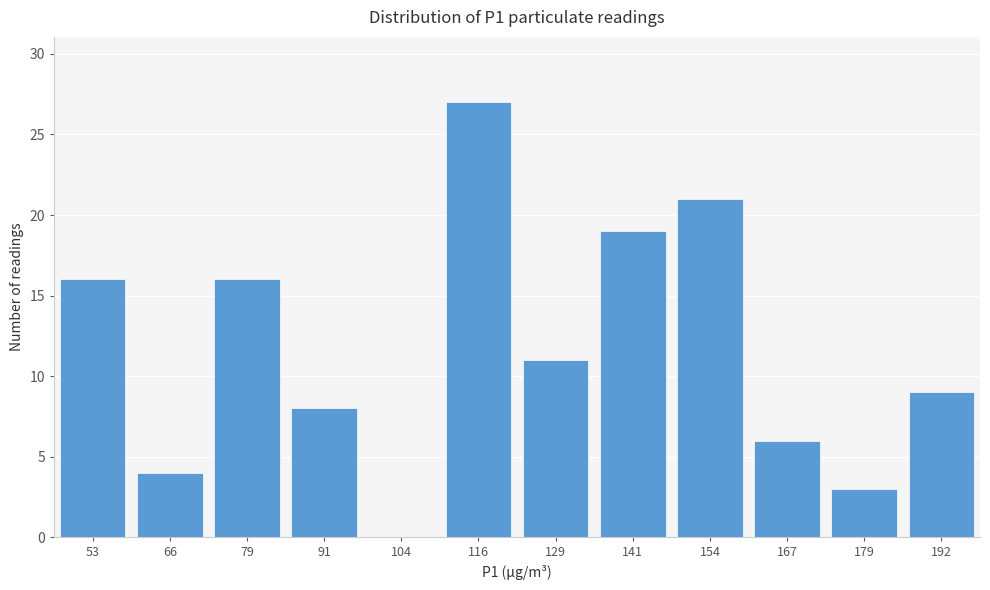

Reading right to left, transcribe all the data shown in this chart.

192=9	179=3	167=6	154=21	141=19	129=11	116=27	104=0	91=8	79=16	66=4	53=16